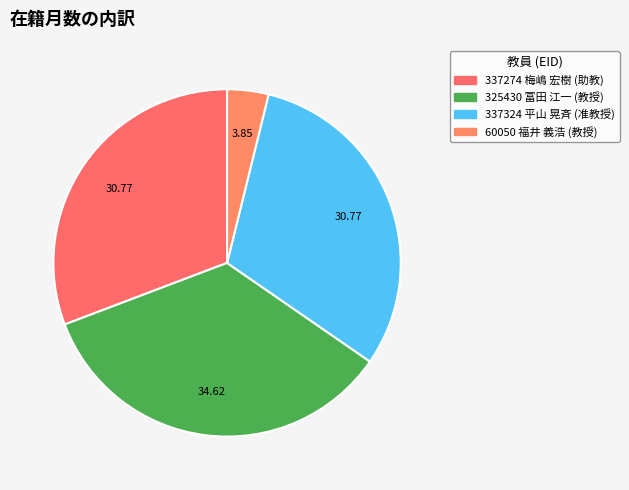

Count the number of slices in the pie.

4